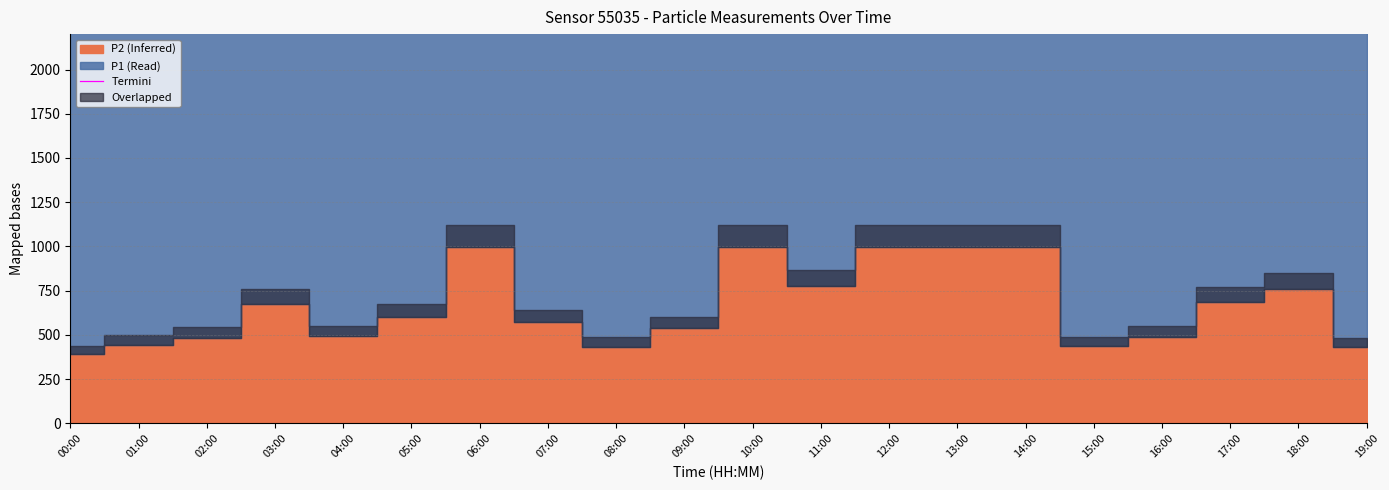

What is the label of the 6th point from the right?

14:00